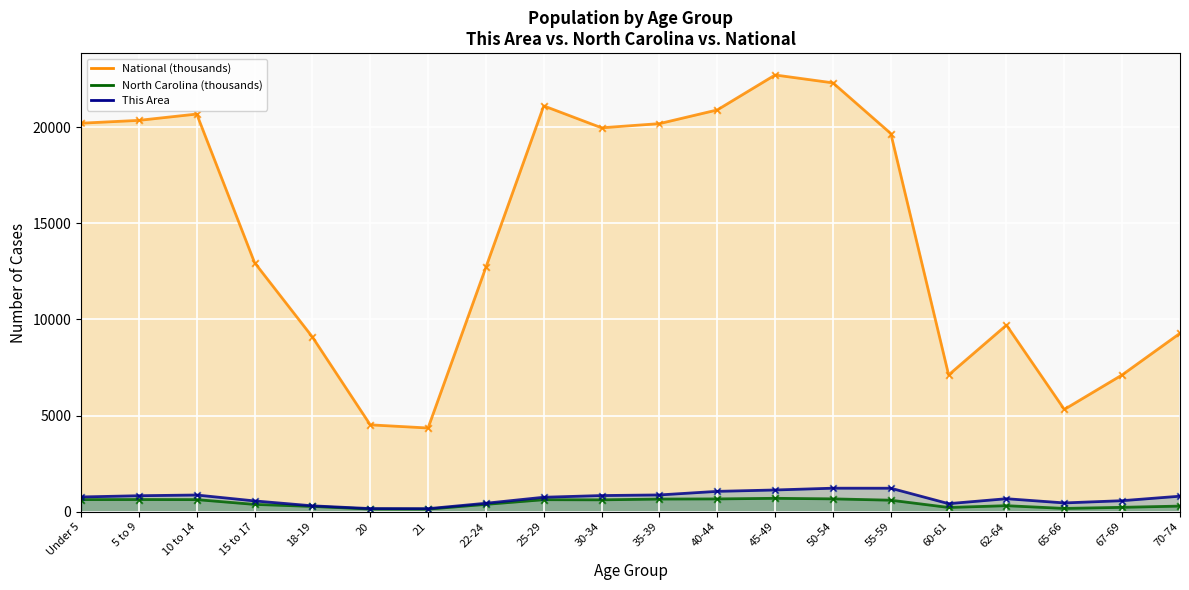

Which series has the largest total across all categories?

National